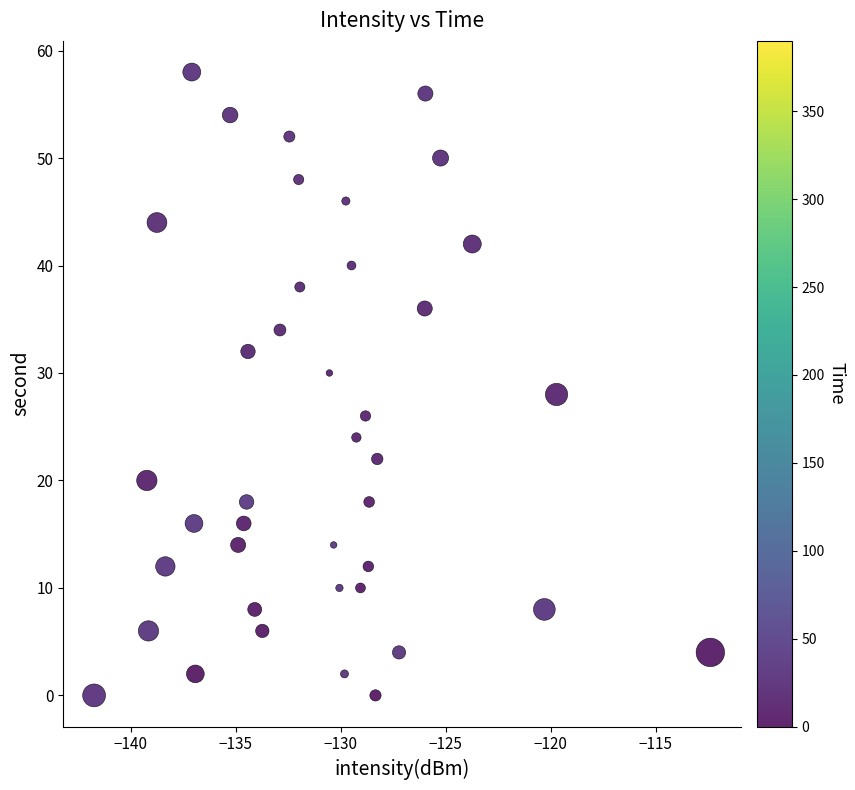

How many points are shown in the scatter plot?

40